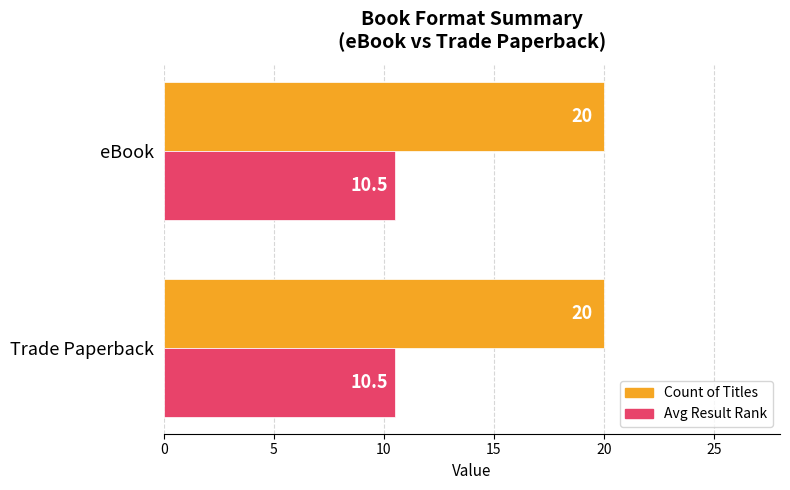

List the series in order of their overall mean, lowest first.

Avg Result Rank, Count of Titles